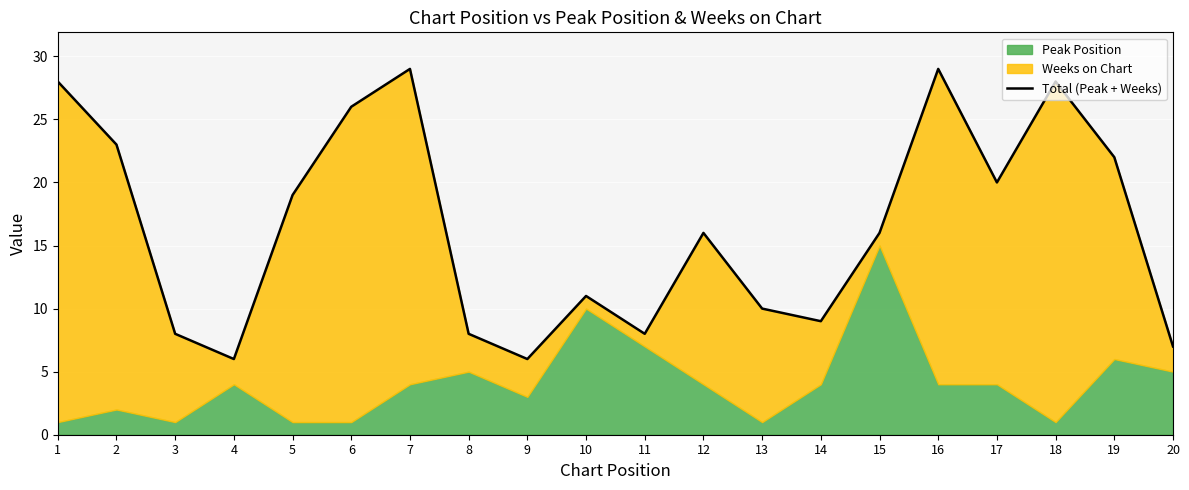

Rank the categories by value from lowest to highest.

4, 9, 20, 3, 8, 11, 14, 13, 10, 12, 15, 5, 17, 19, 2, 6, 1, 18, 7, 16